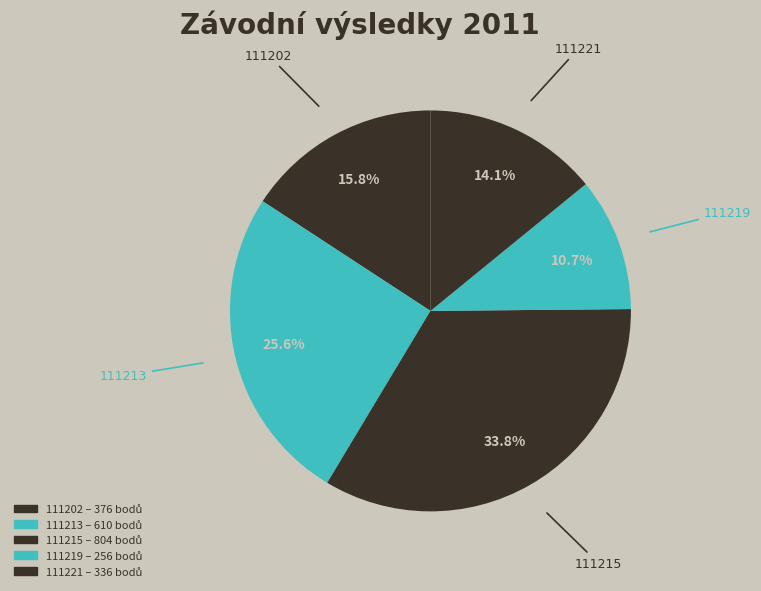

Does any single category account for the majority?

No